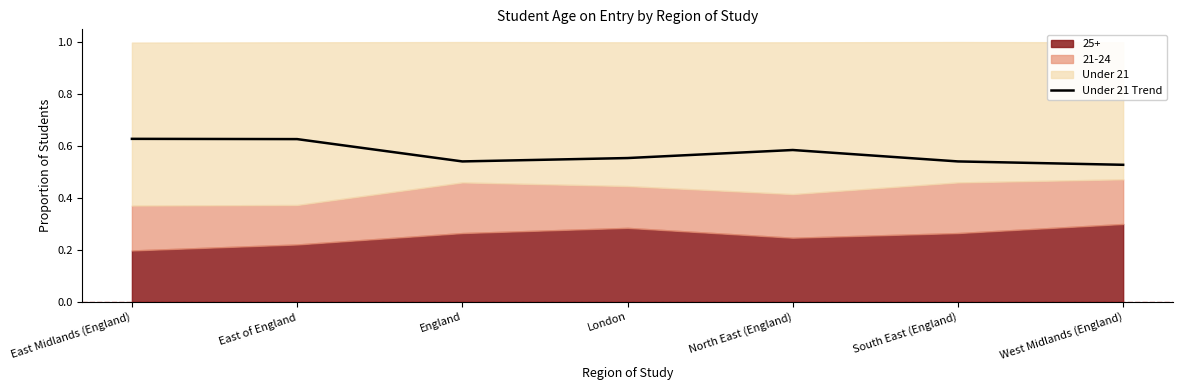

Where is the first local maximum?

North East (England)